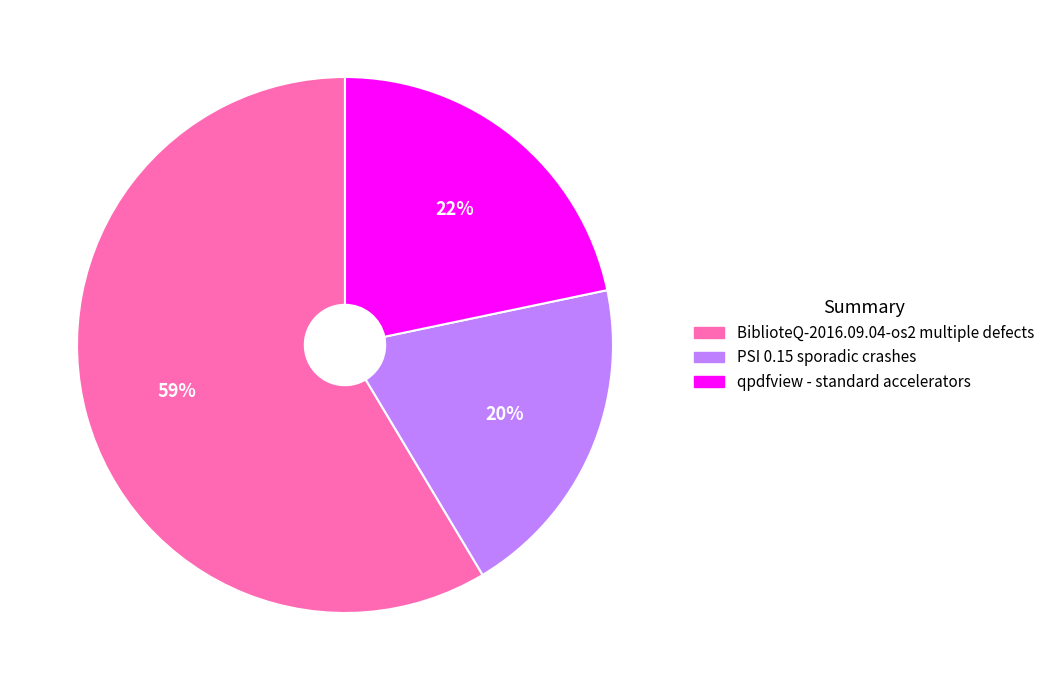

Approximately how many times larger is the value at qpdfview - standard accelerators compared to PSI 0.15 sporadic crashes?

1.1